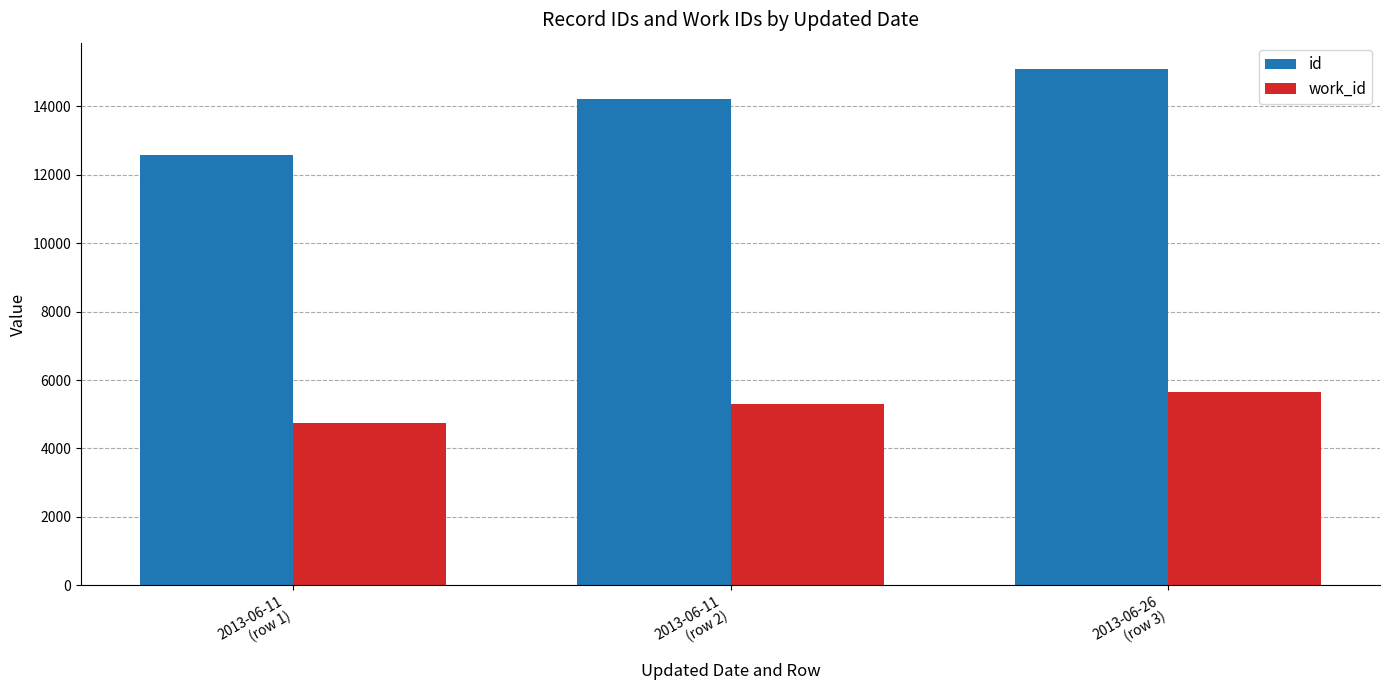

The value of work_id at 2013-06-26
(row 3) is 1569. True or false?

False